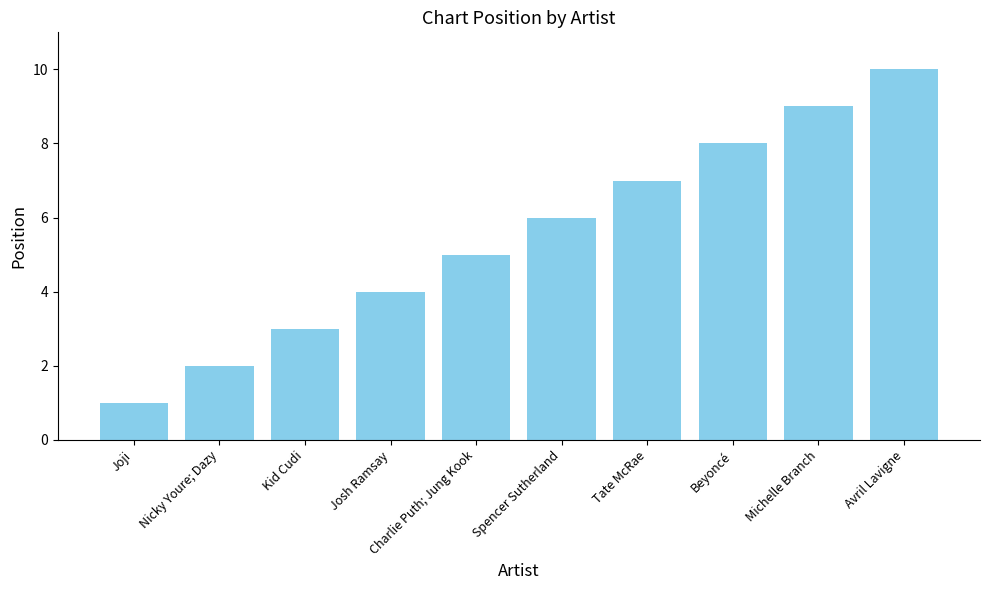

Rank the categories by value from highest to lowest.

Avril Lavigne, Michelle Branch, Beyoncé, Tate McRae, Spencer Sutherland, Charlie Puth; Jung Kook, Josh Ramsay, Kid Cudi, Nicky Youre; Dazy, Joji